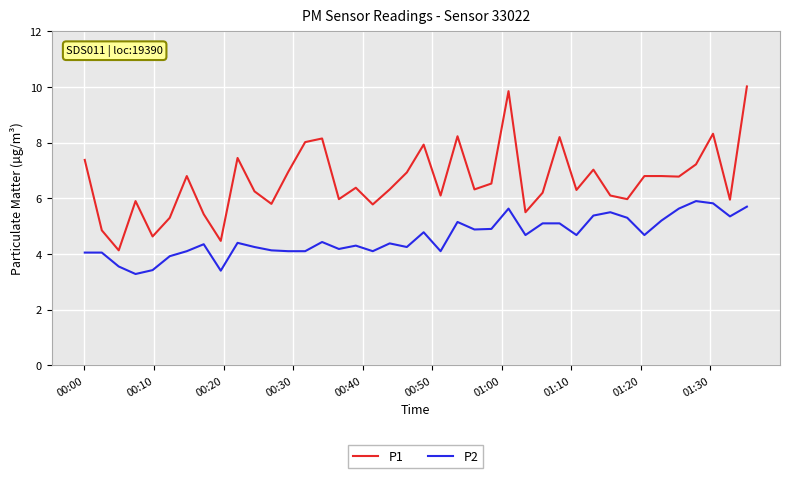

What is the difference between the maximum and minimum values in the P1 series?

5.9